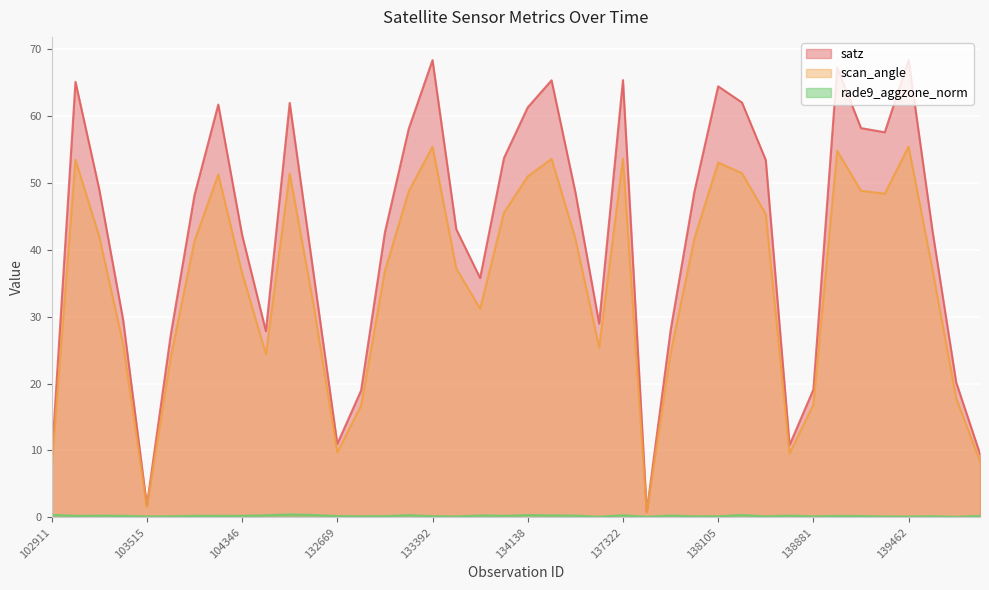

The value of scan_angle at 139094 is 97.1. True or false?

False